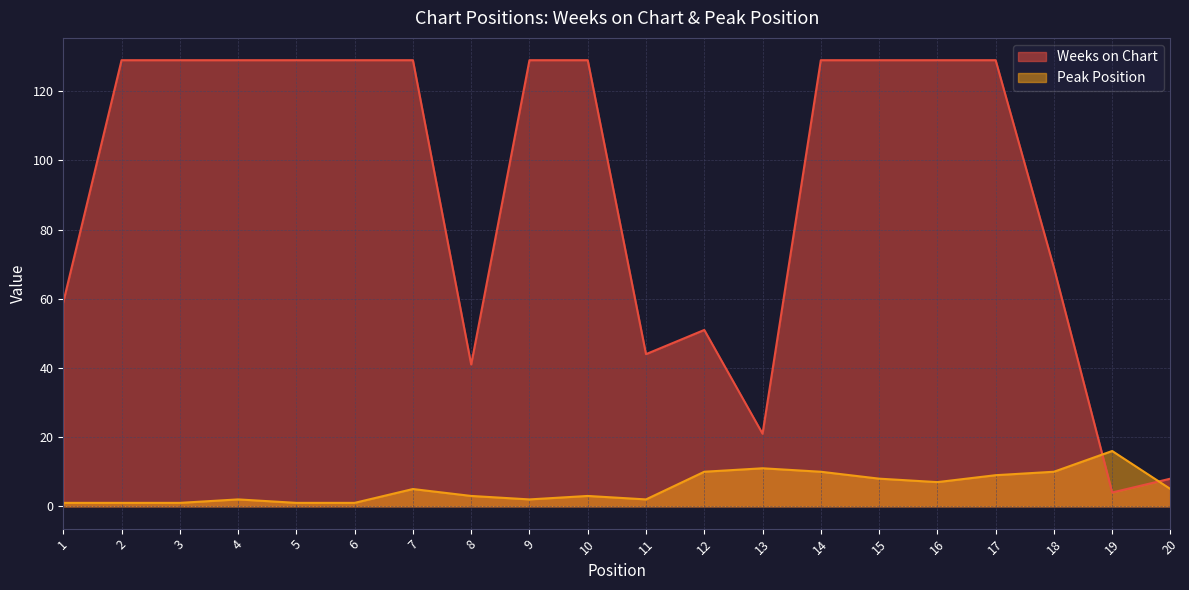

What is the sum of the Weeks on Chart values at 1 and 4?

188